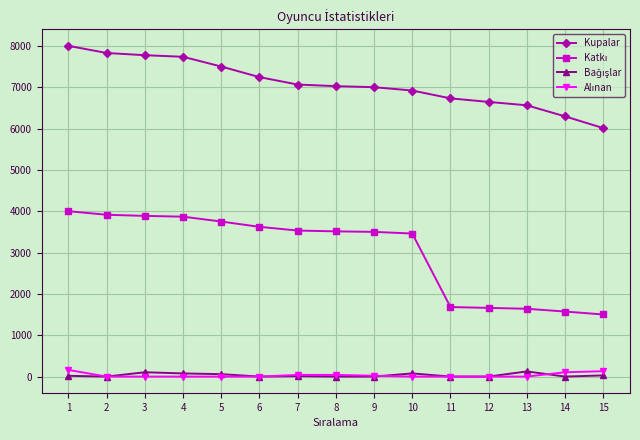

What is the maximum value shown in the chart?

8000